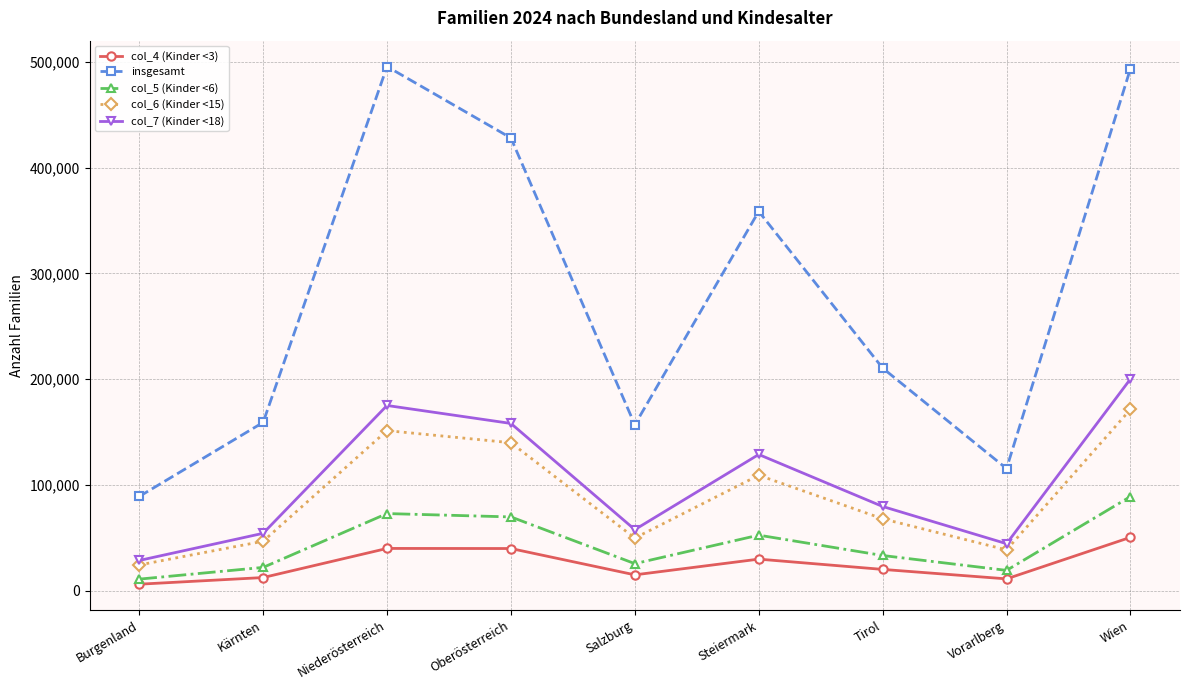

At which label does col_6 (Kinder <15) reach its minimum?

Burgenland